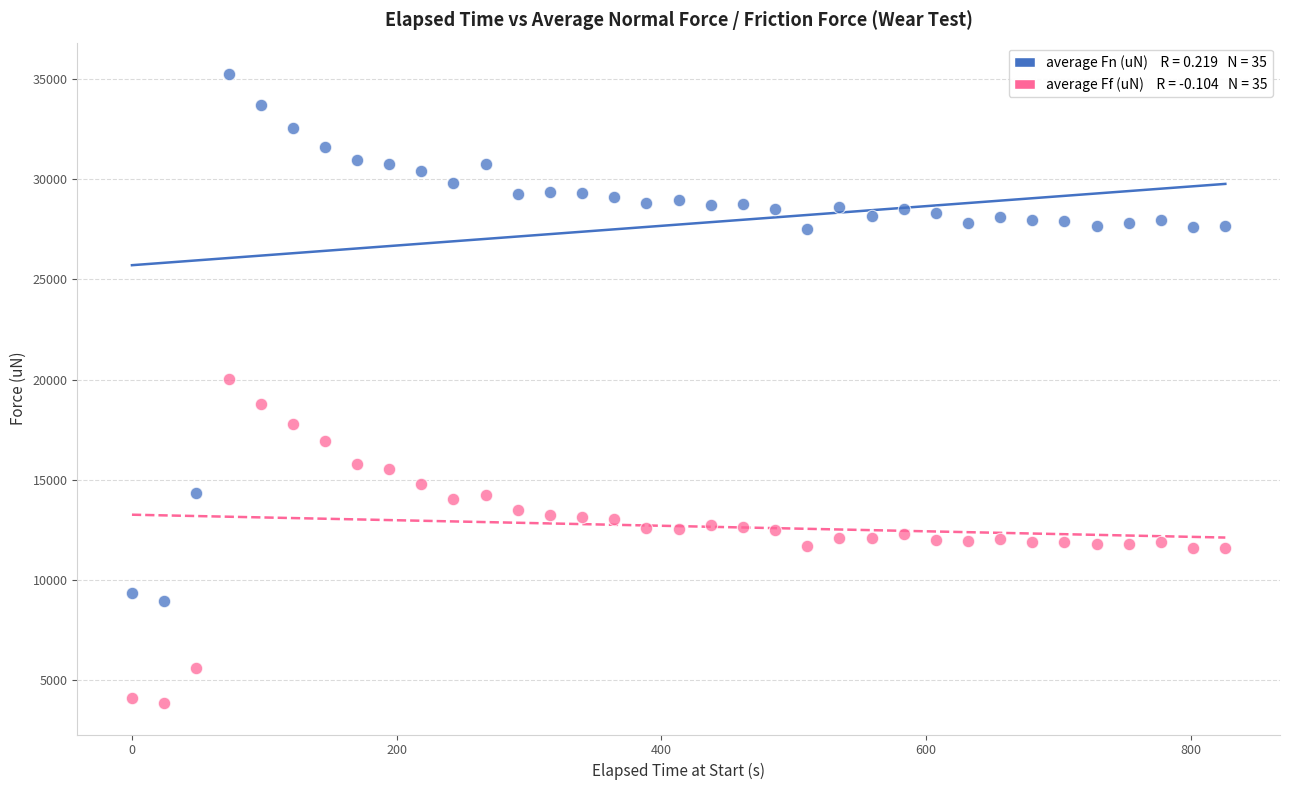

Across all data points, what is the range of X values (max minus min)?

826.2